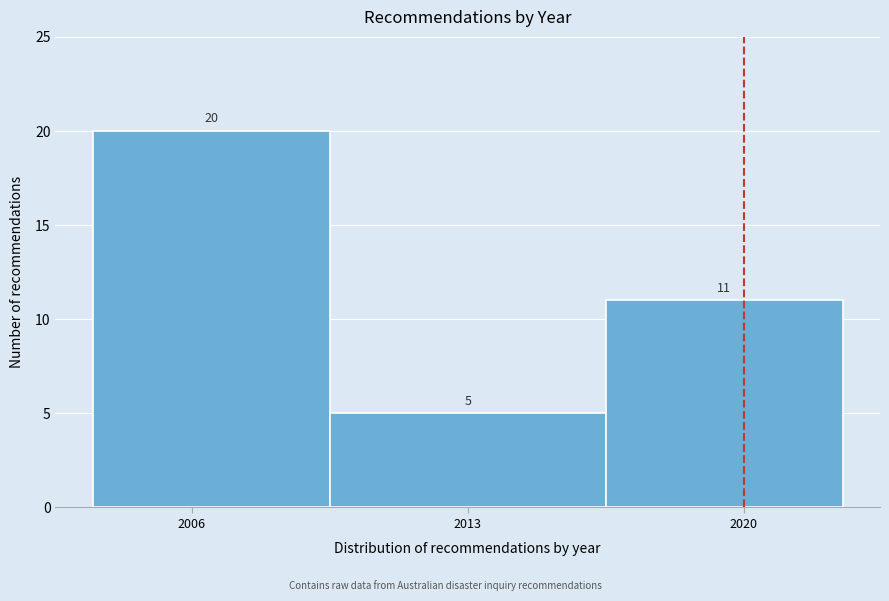

Over which range of the x-axis is the bar tallest?

2003.5 to 2009.5